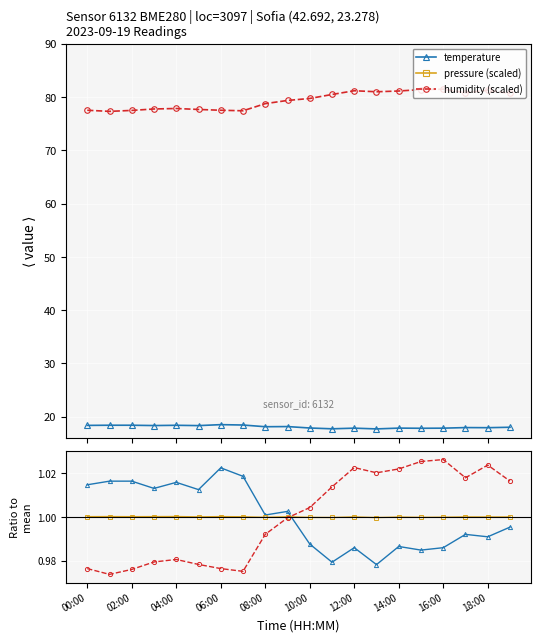

Which series has the widest spread of values?

humidity (scaled)